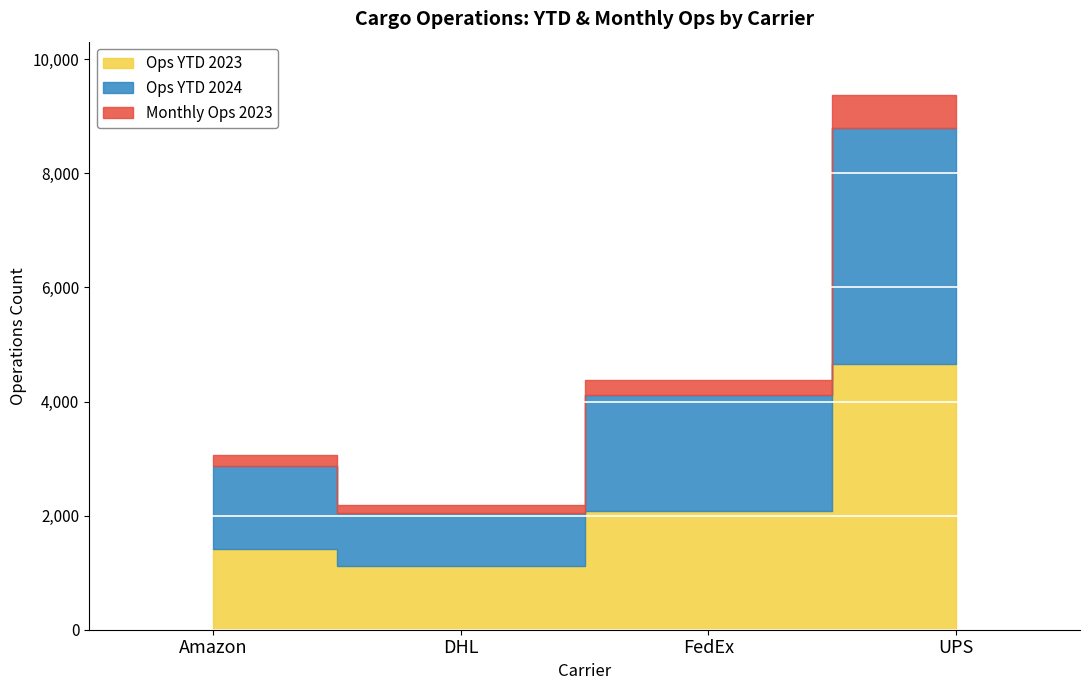

Where does the Ops YTD 2023 series first go above 2074?

UPS